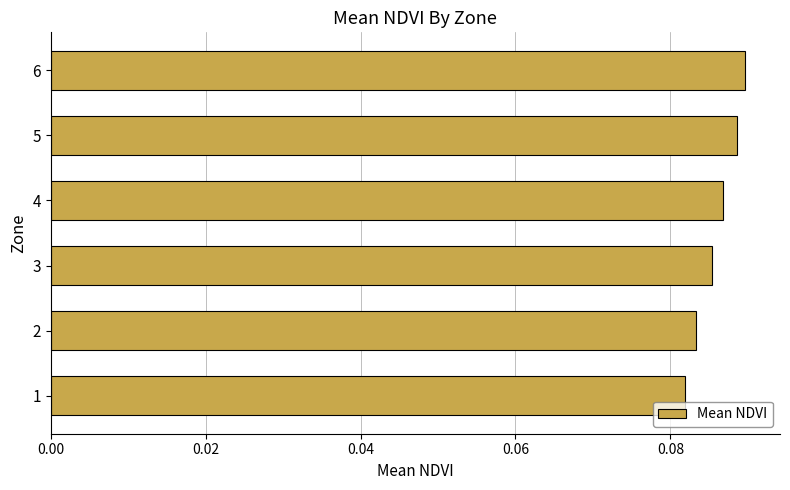

What is the sum of all values?

0.5